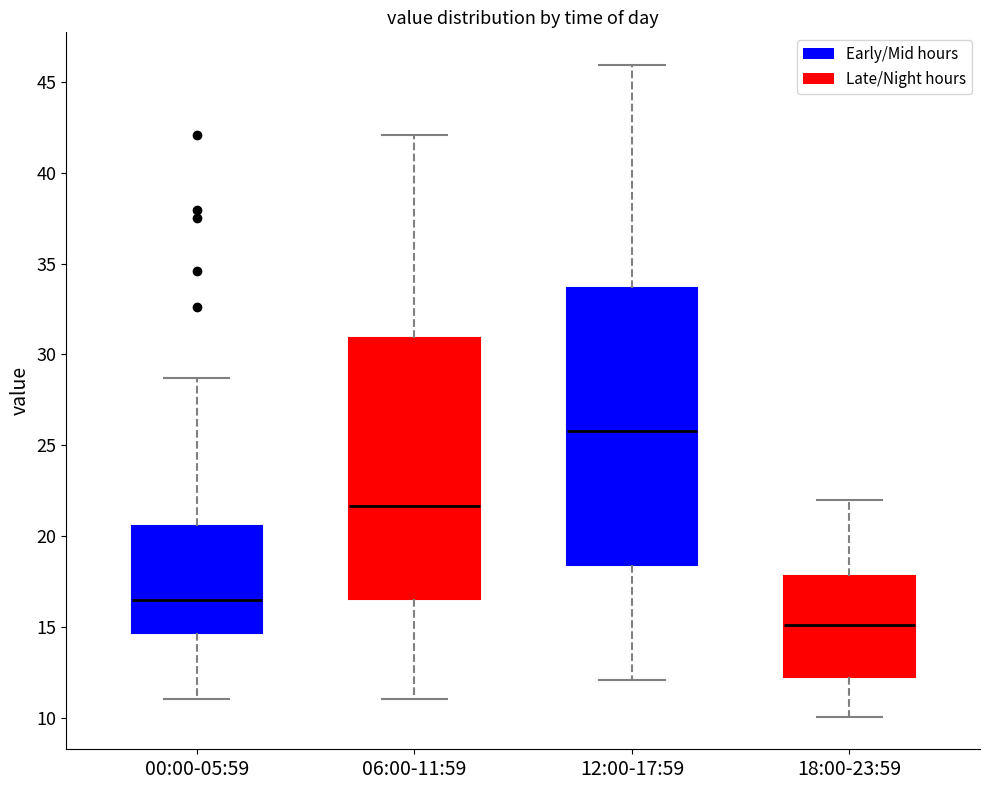

Where does the upper whisker of the box for 12:00-17:59 end on the y-axis? The values are not printed on the chart, so give them approximately, as read against the axis.

46.0